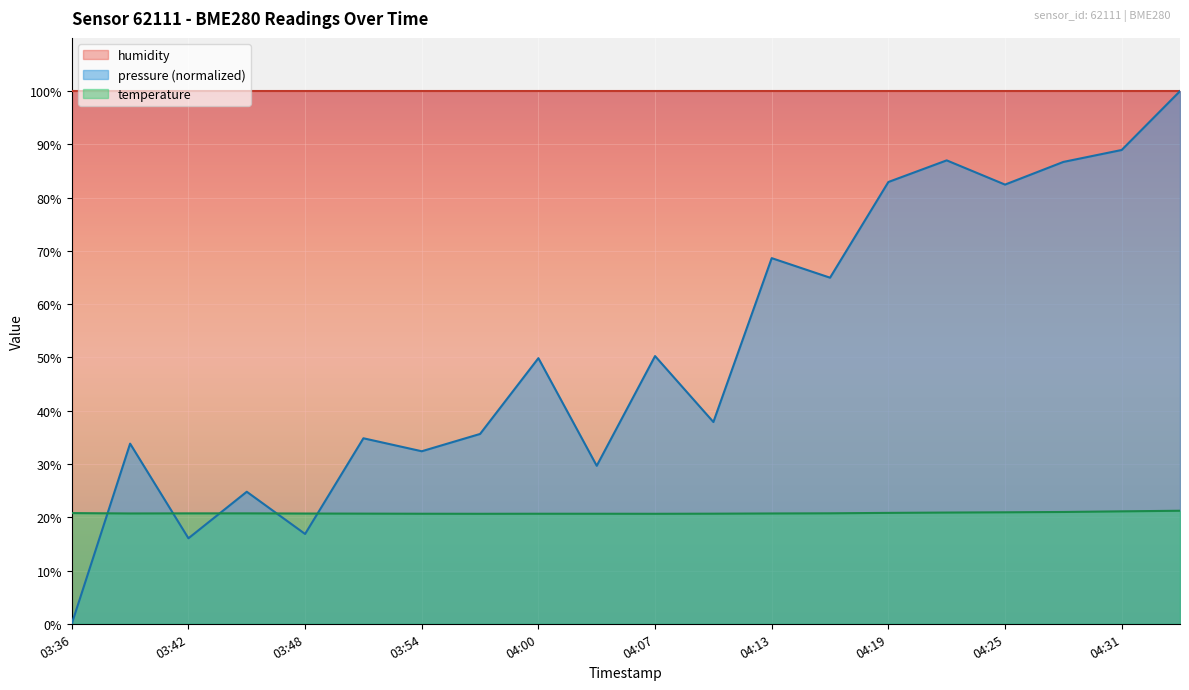

After their last crossing, which series has the higher values: temperature or pressure?

pressure